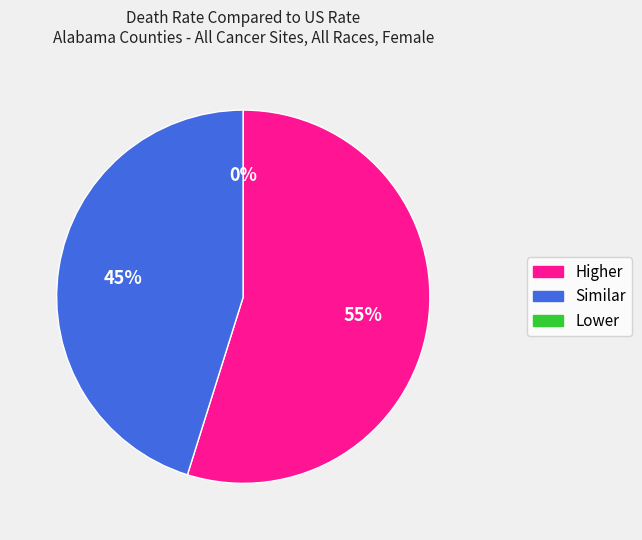

What percentage do Higher and Similar together represent?

100.0%